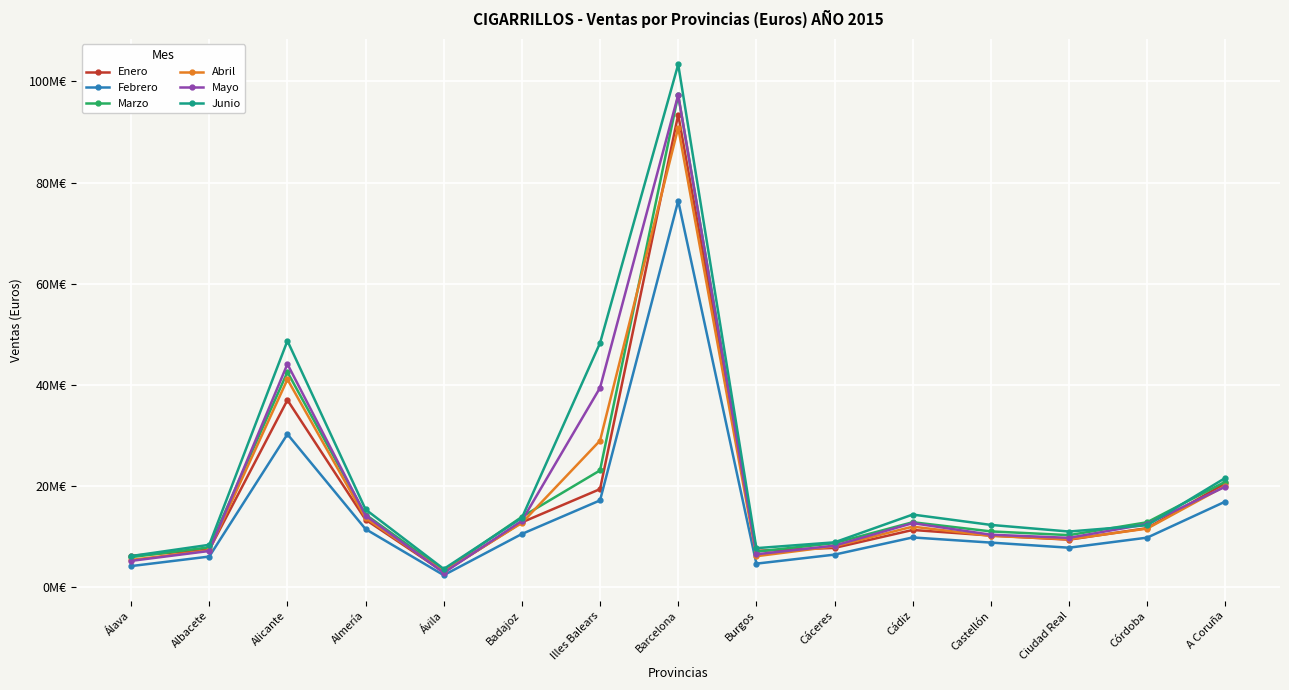

What is the value of the Enero point at the 6th from the left?

12820686